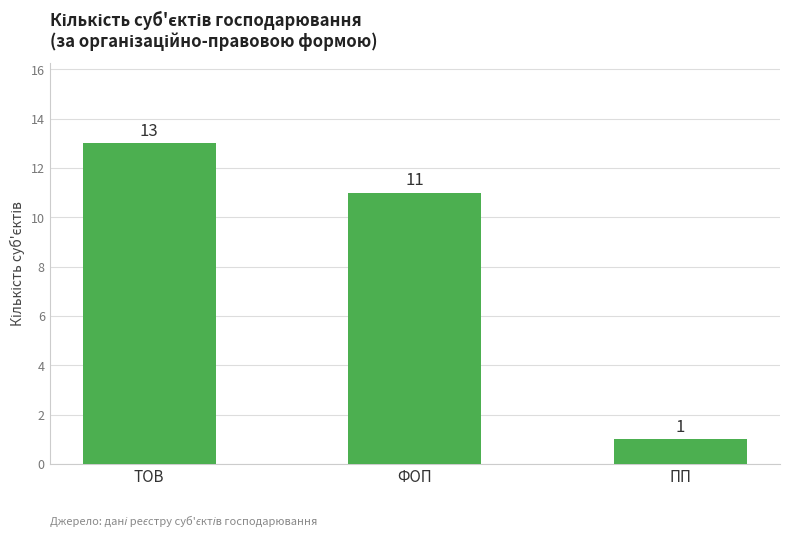

List the labels in order of value, smallest first.

ПП, ФОП, ТОВ